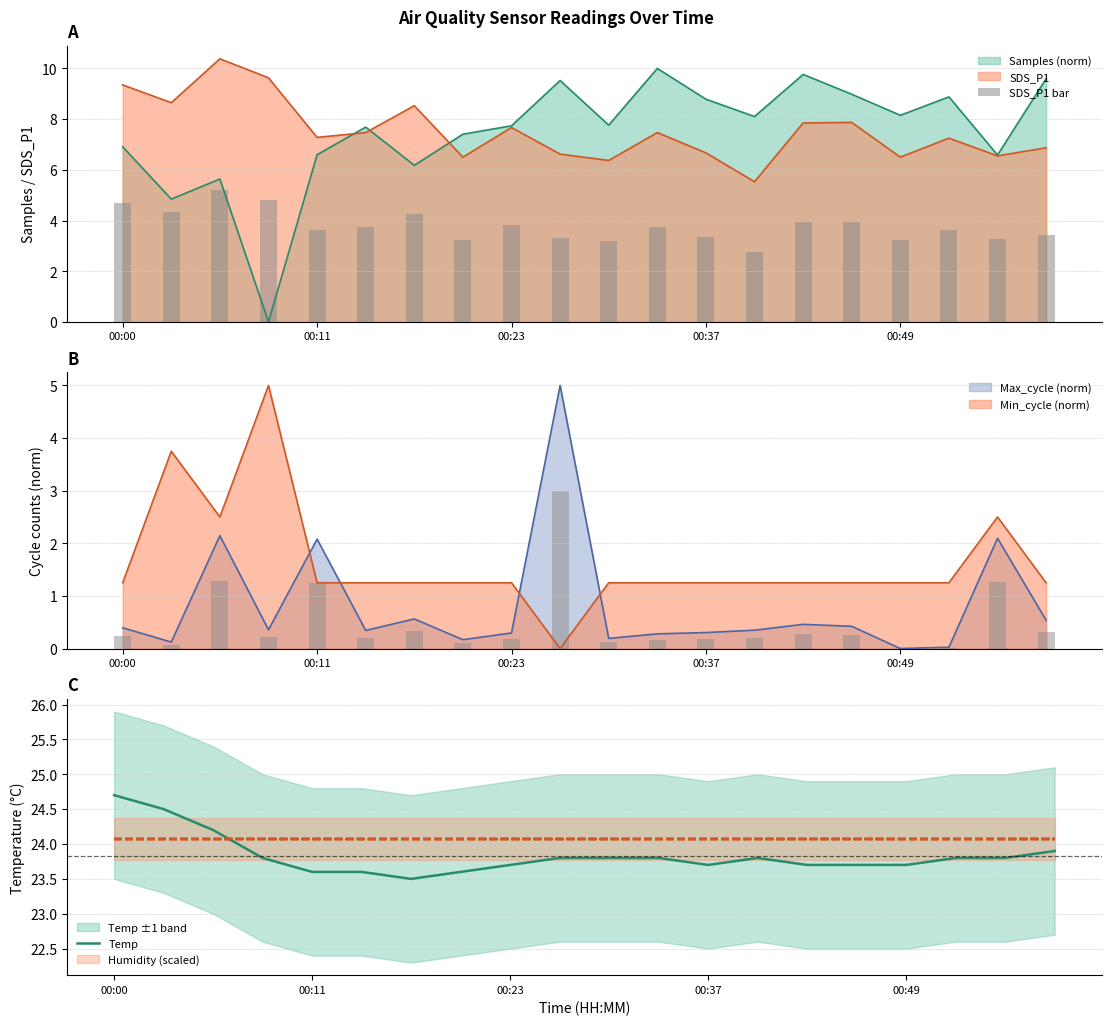

Reading right to left, what are all the values shown in this chart?

SDS_P1 bar: 3.4	3.3	3.6	3.2	3.9	3.9	2.8	3.3	3.7	3.2	3.3	3.8	3.2	4.3	3.7	3.6	4.8	5.2	4.3	4.7
Temp: 23.9	23.8	23.8	23.7	23.7	23.7	23.8	23.7	23.8	23.8	23.8	23.7	23.6	23.5	23.6	23.6	23.8	24.2	24.5	24.7